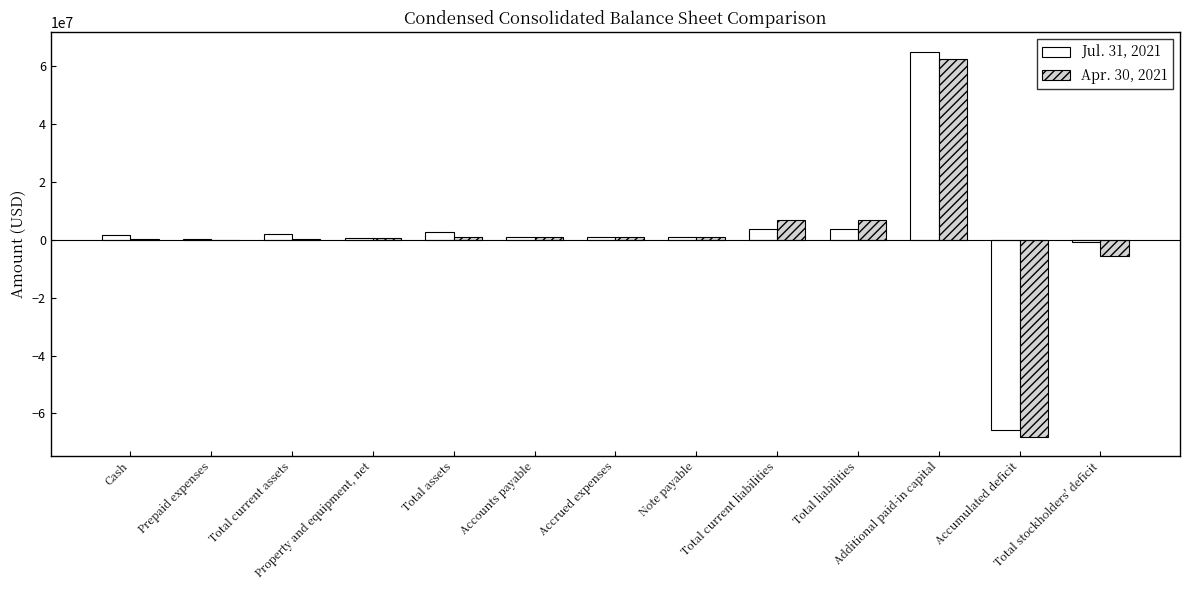

What is the sum of the Apr. 30, 2021 values at Additional paid-in capital and Property and equipment, net?

62673697